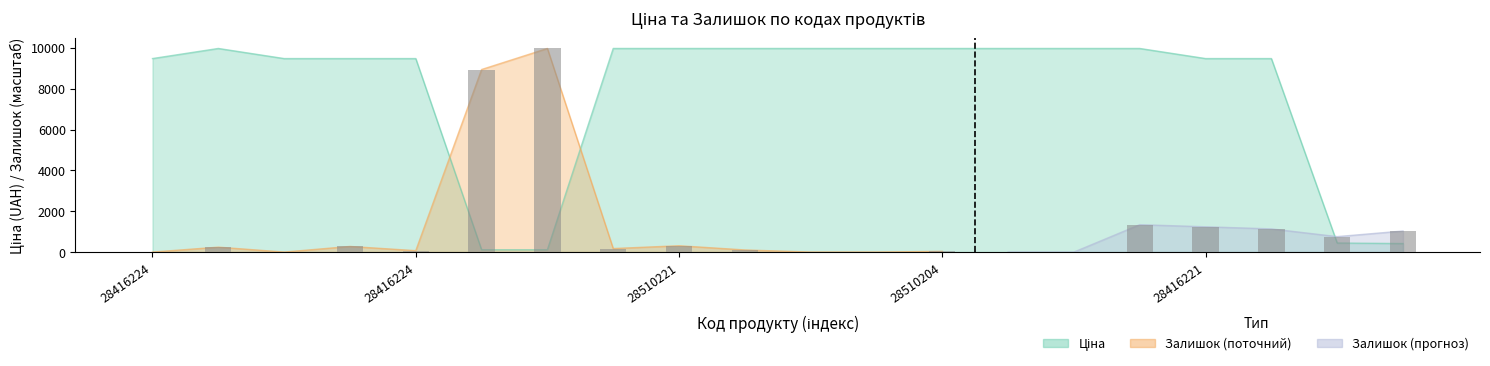

What is the maximum value shown in the chart?

9975.0